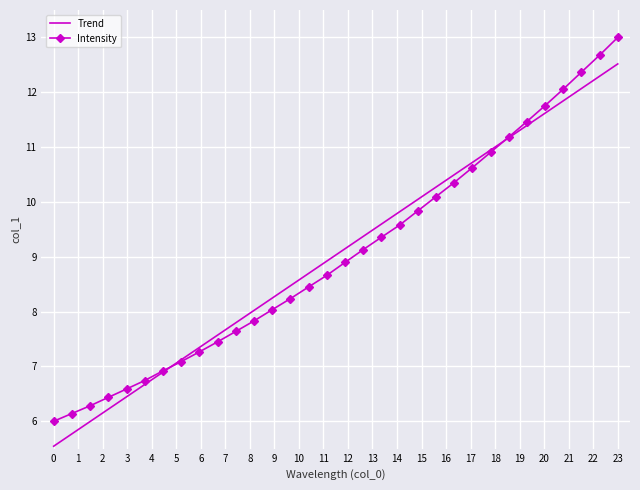

Which series has the largest range (max minus min)?

Intensity